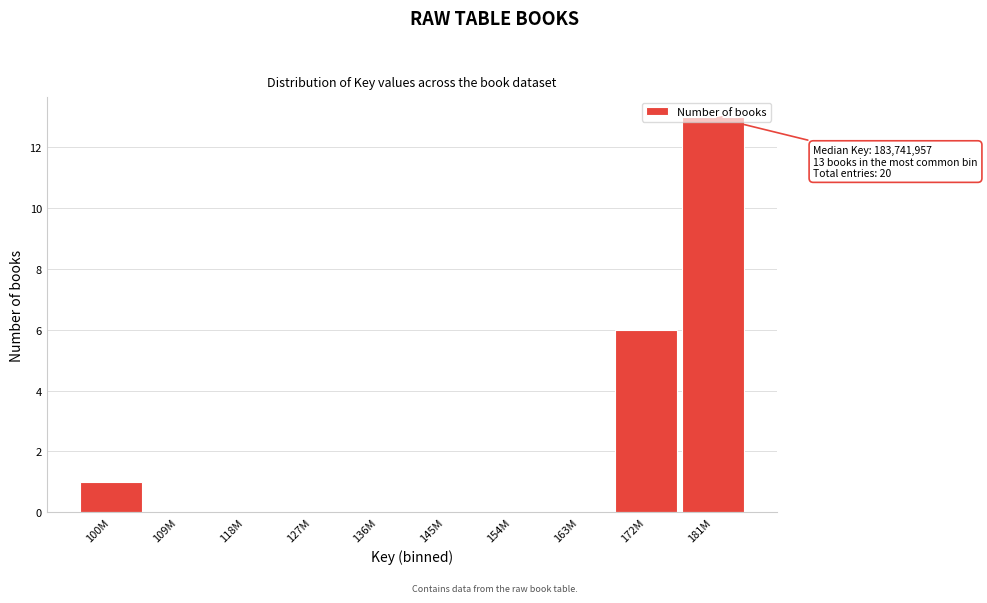

Which has a higher value, 100M or 181M?

181M